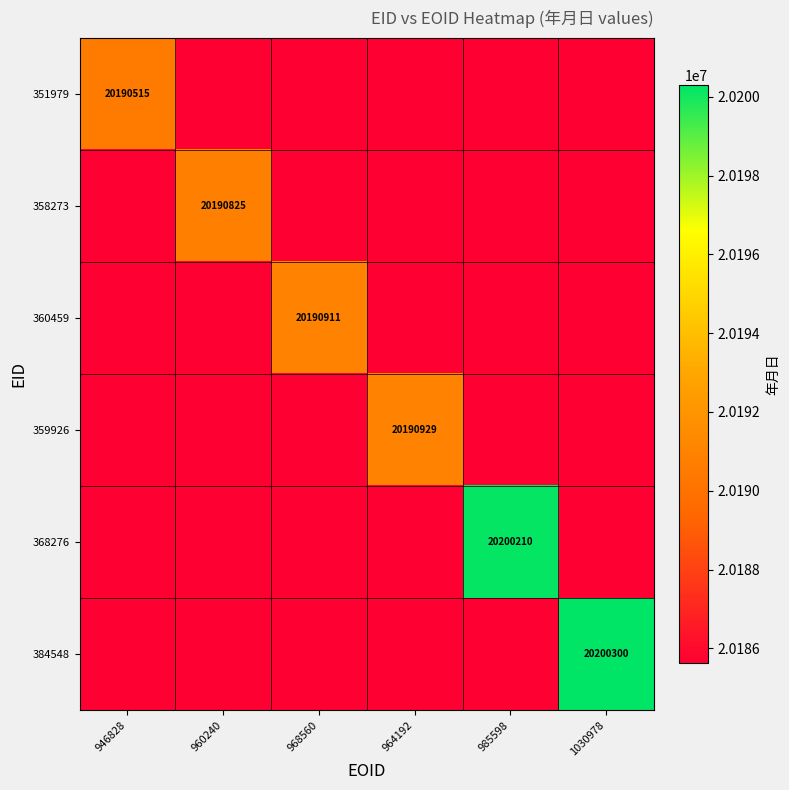

Is it true that 360459 equals 20190911 at 968560?

True